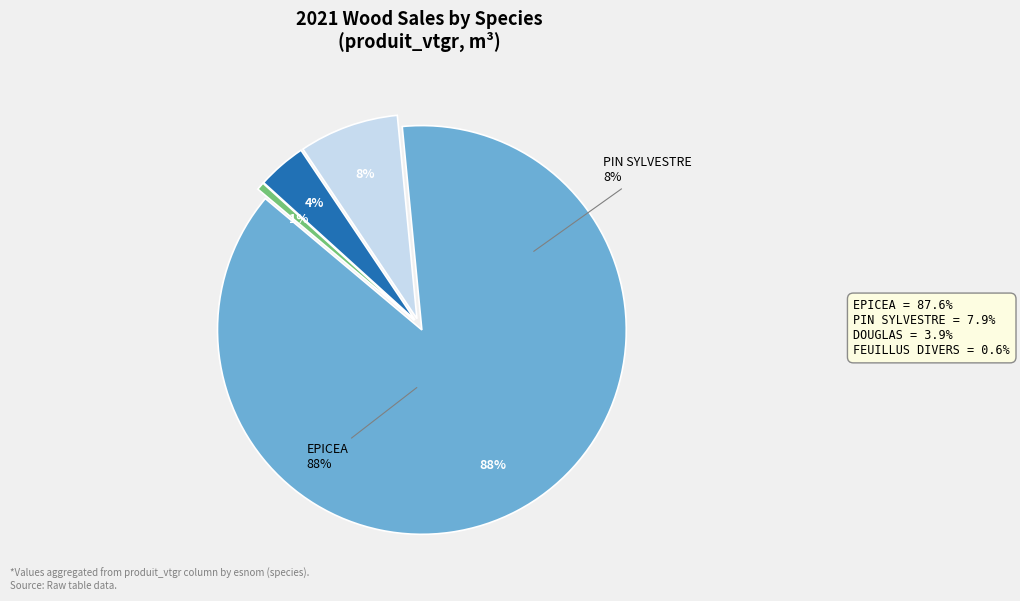

Is there a majority slice in this chart?

Yes